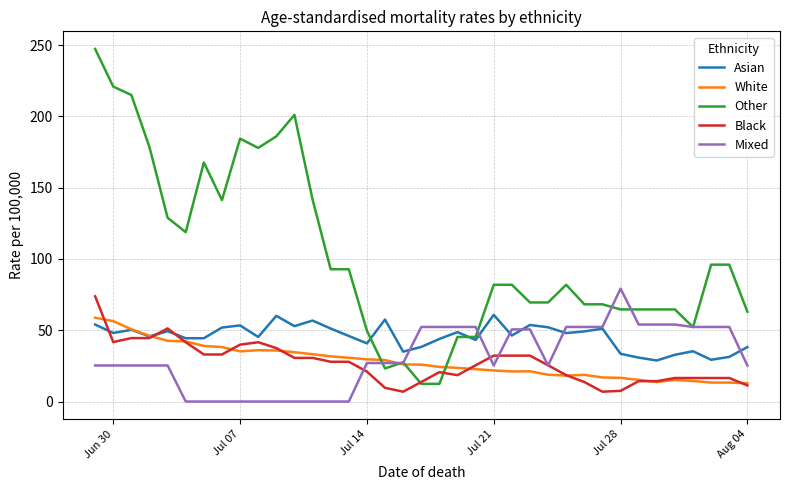

Which series has the largest total across all categories?

Other